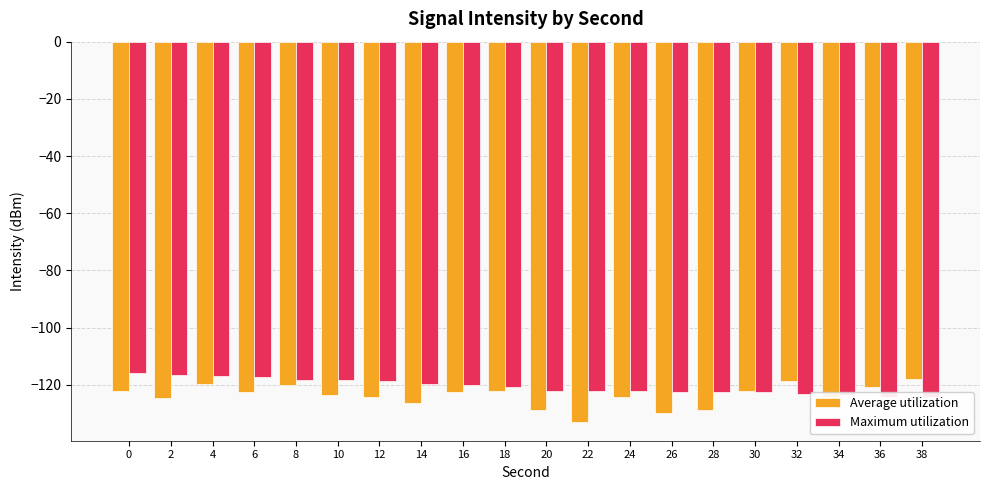

At which label is Average utilization closest to -125?

2